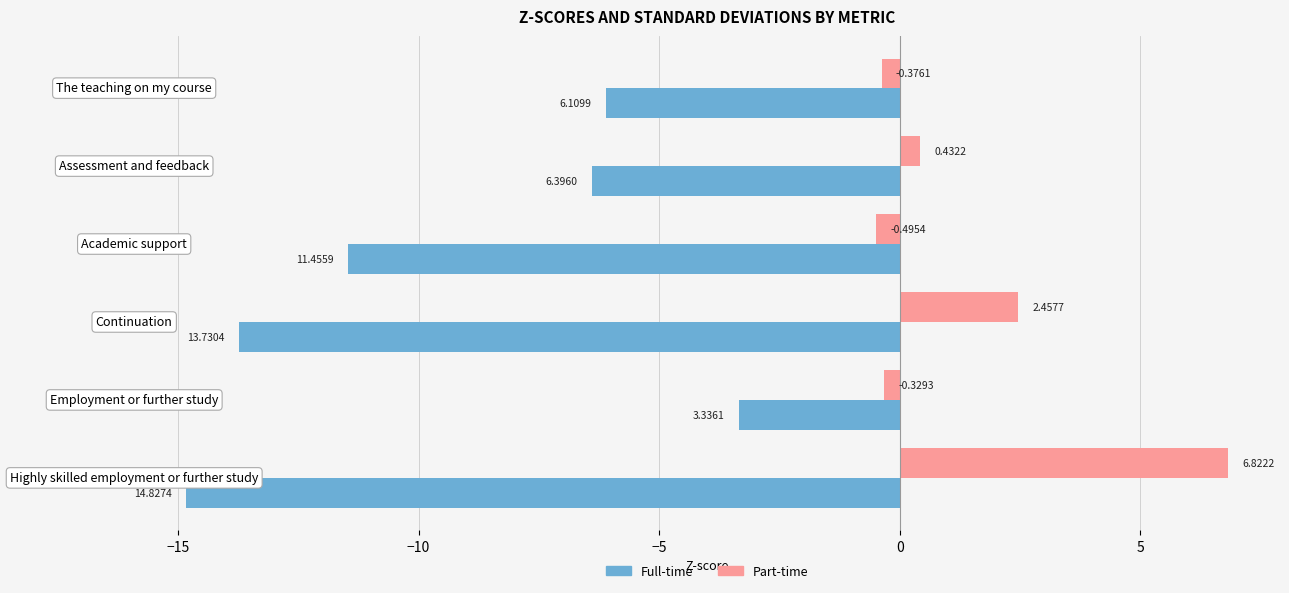

What is the difference between the second highest and minimum values in the Part-time series?

3.0